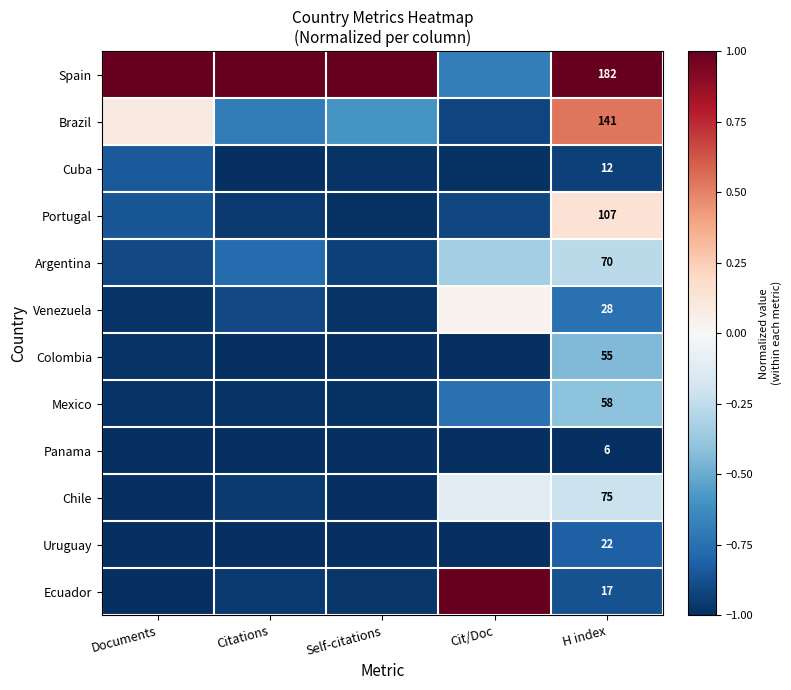

Count the number of data series in this chart.

12